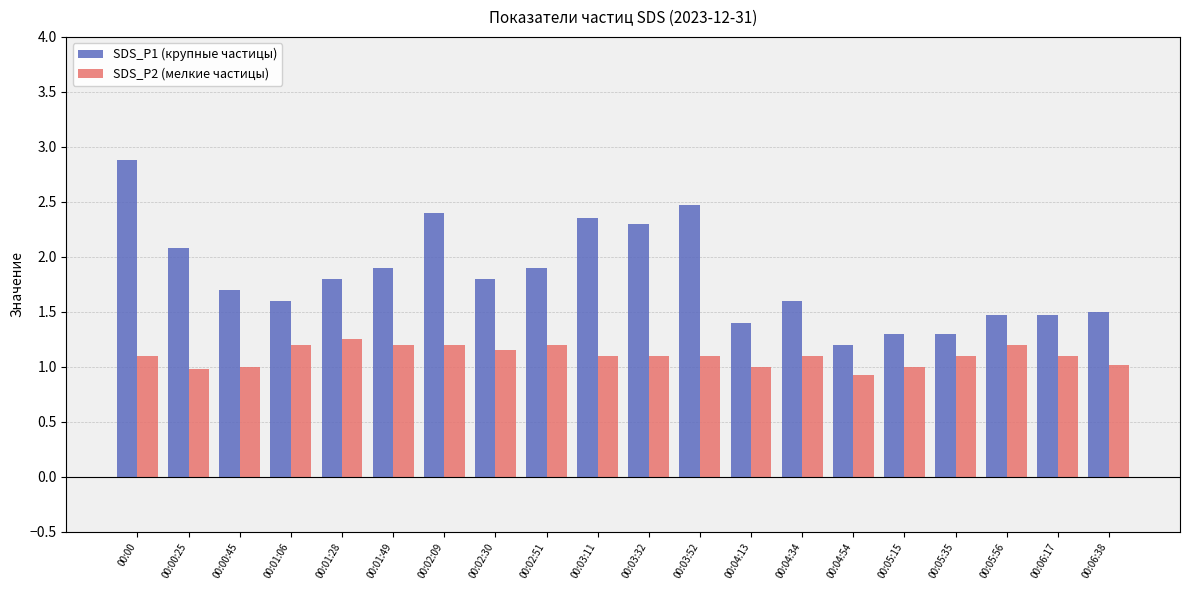

What are all the series names shown in the legend?

SDS_P1 (крупные частицы), SDS_P2 (мелкие частицы)